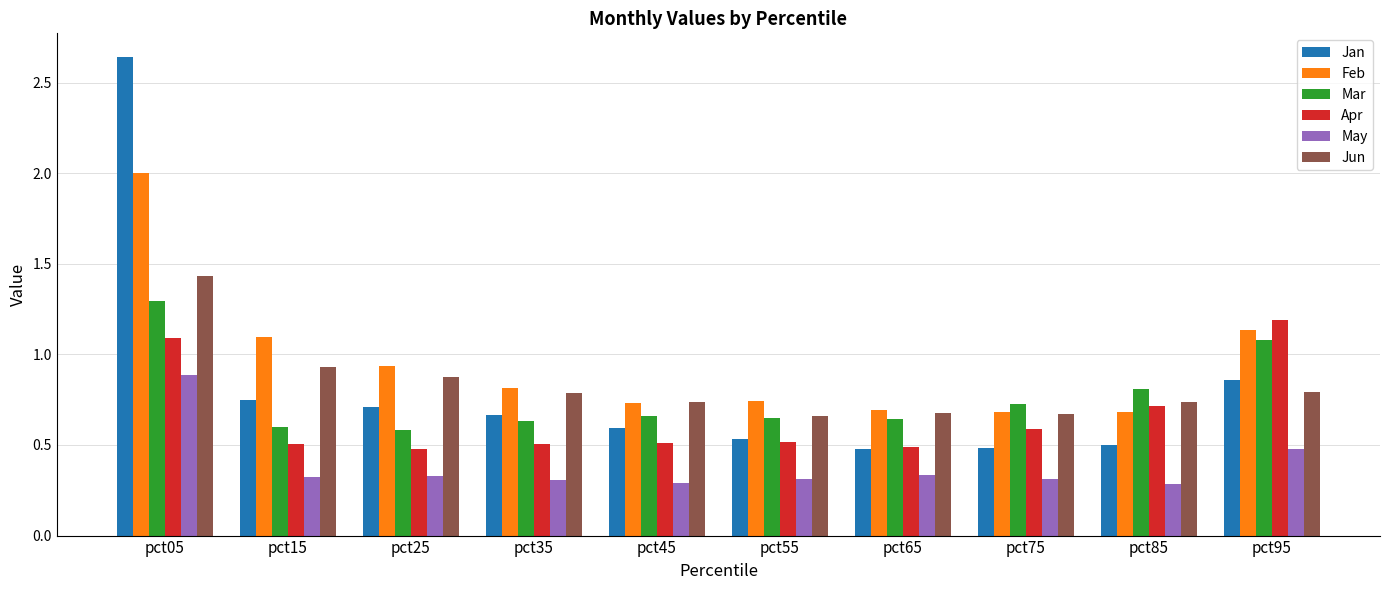

At which label does Apr reach its peak?

pct95